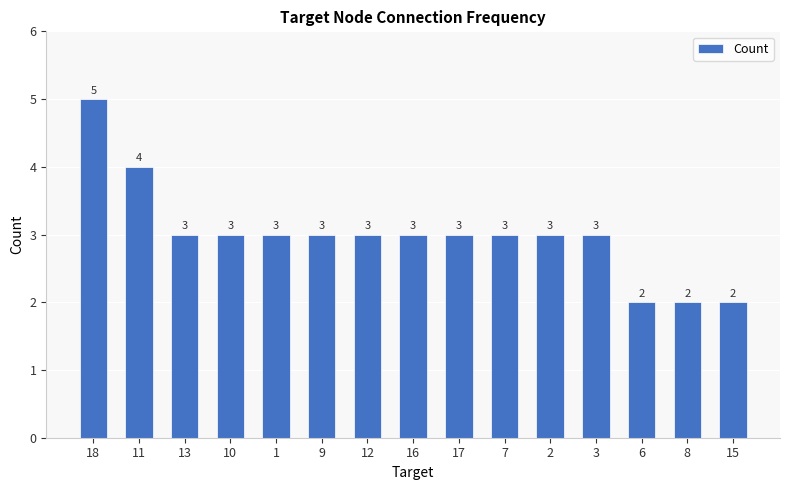

What is the greatest value displayed?

5